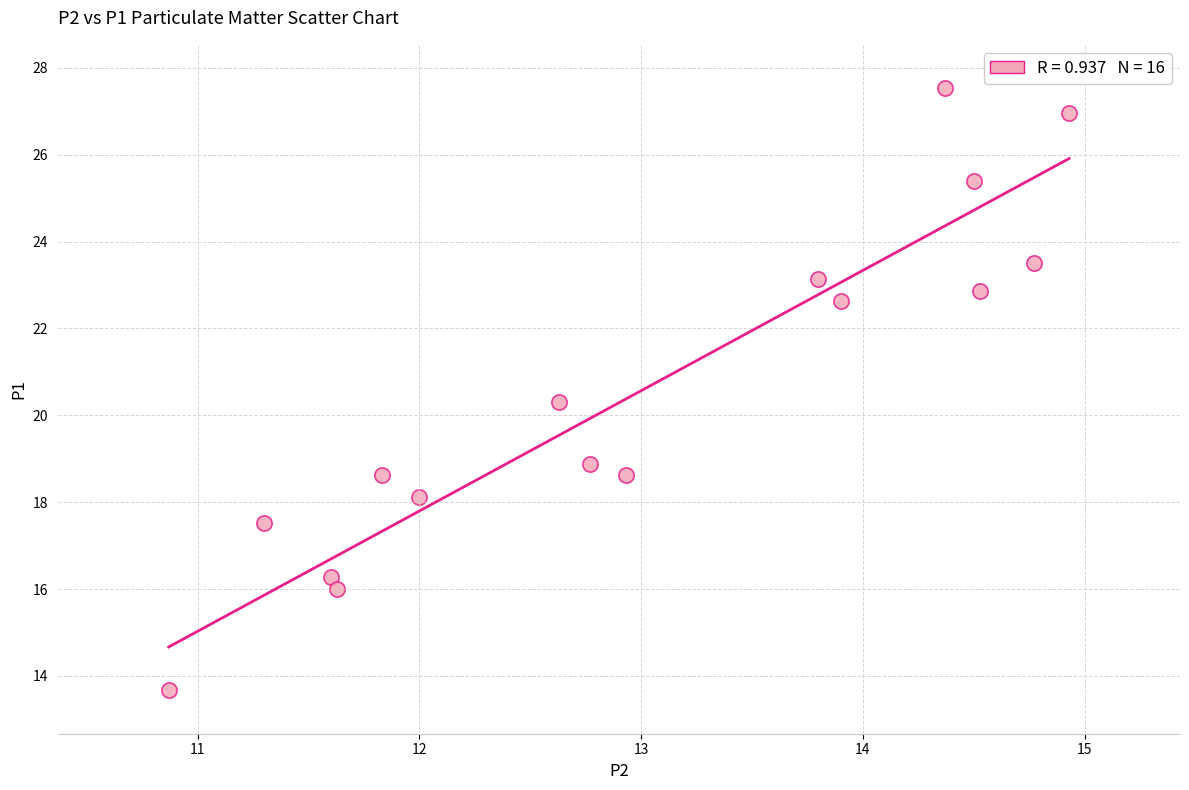

What is the range of X values (max minus min)?

4.1